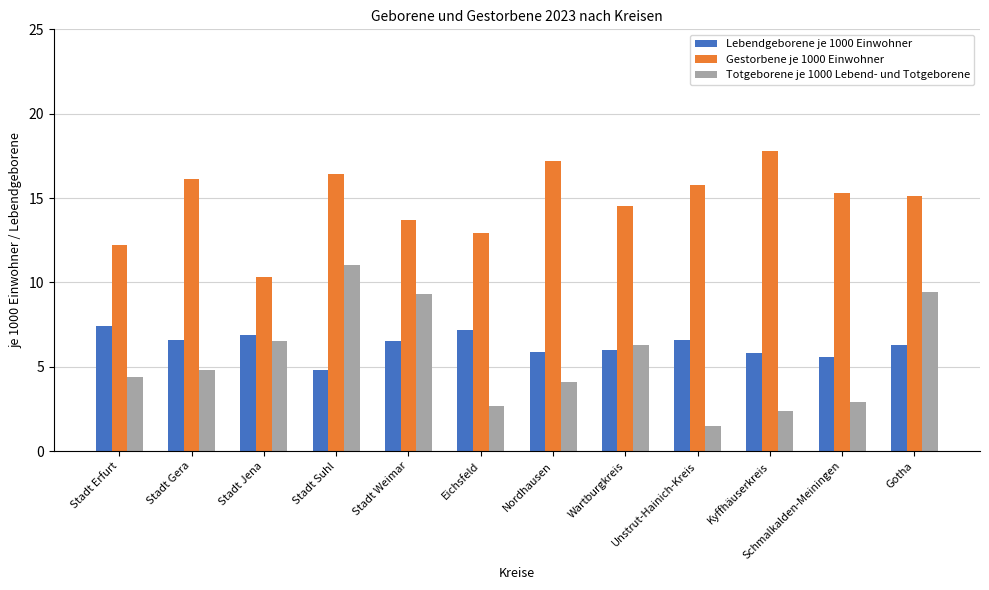

What is the total value across all series at Stadt Erfurt?

24.0